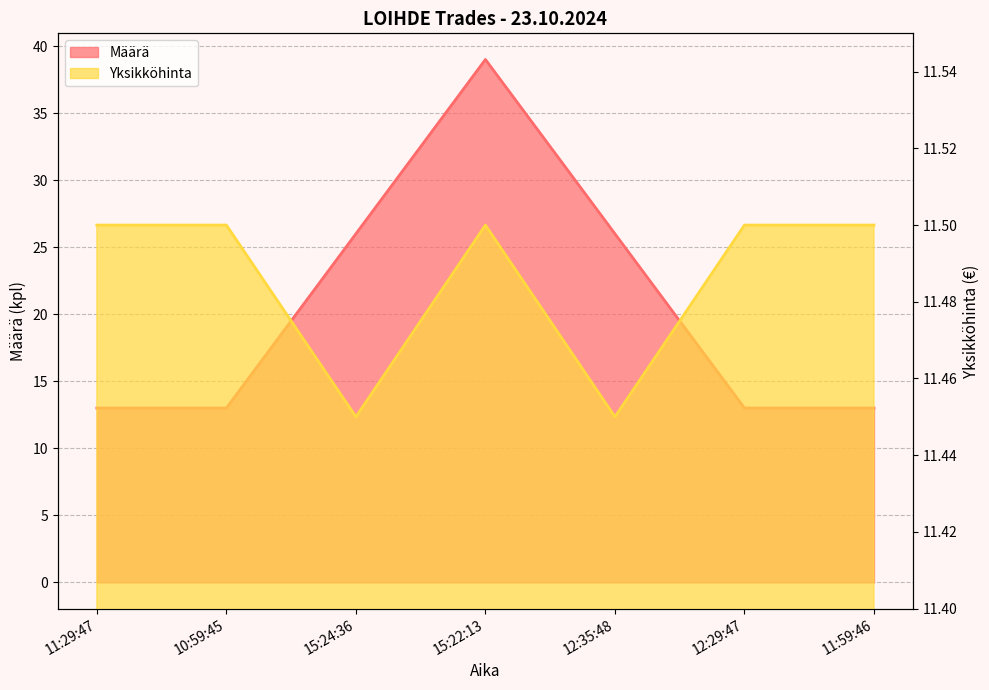

Reading left to right, extract all data points from this chart.

Määrä: 11:29:47=13.0	10:59:45=13.0	15:24:36=26.0	15:22:13=39.0	12:35:48=26.0	12:29:47=13.0	11:59:46=13.0
Yksikköhinta: 11:29:47=11.5	10:59:45=11.5	15:24:36=11.4	15:22:13=11.5	12:35:48=11.4	12:29:47=11.5	11:59:46=11.5